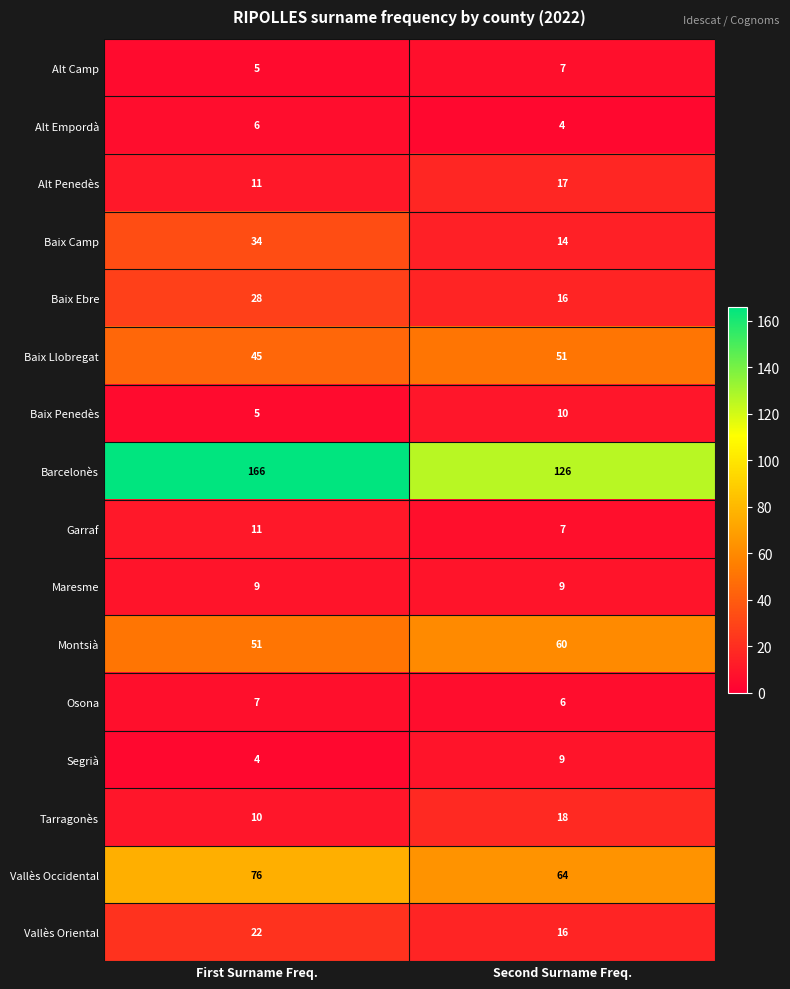

At how many categories does at least one series exceed 17?

2